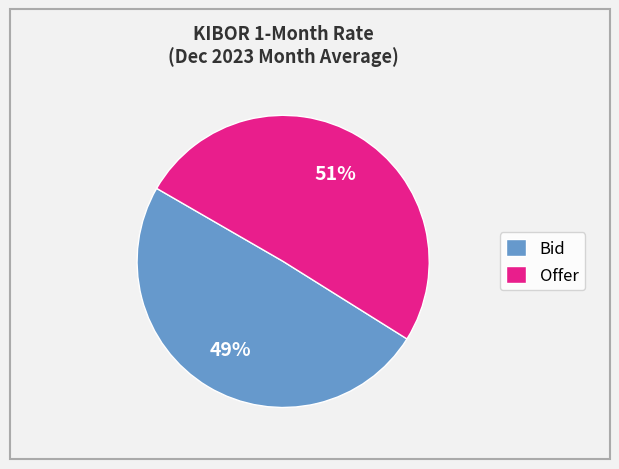

The Offer slice represents 51% of the pie. True or false?

True